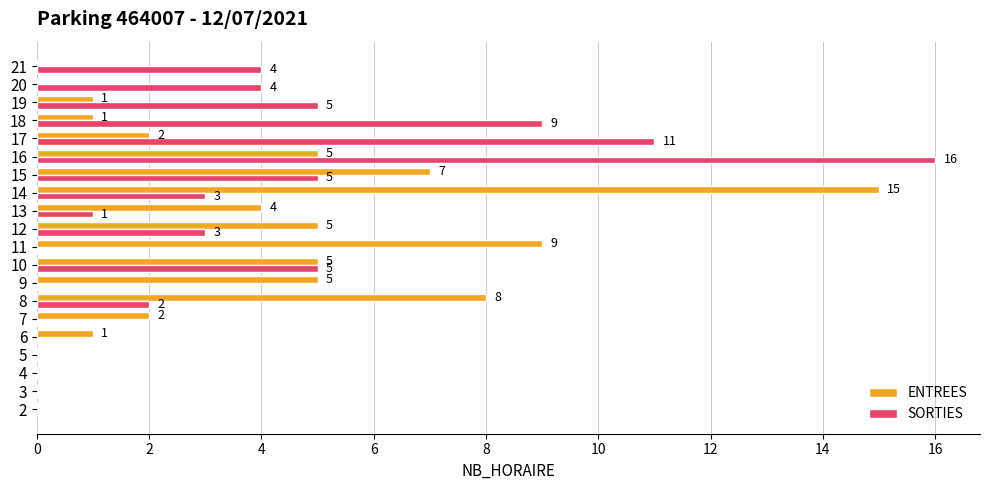

What is the sum of the ENTREES values at 20 and 11?

9